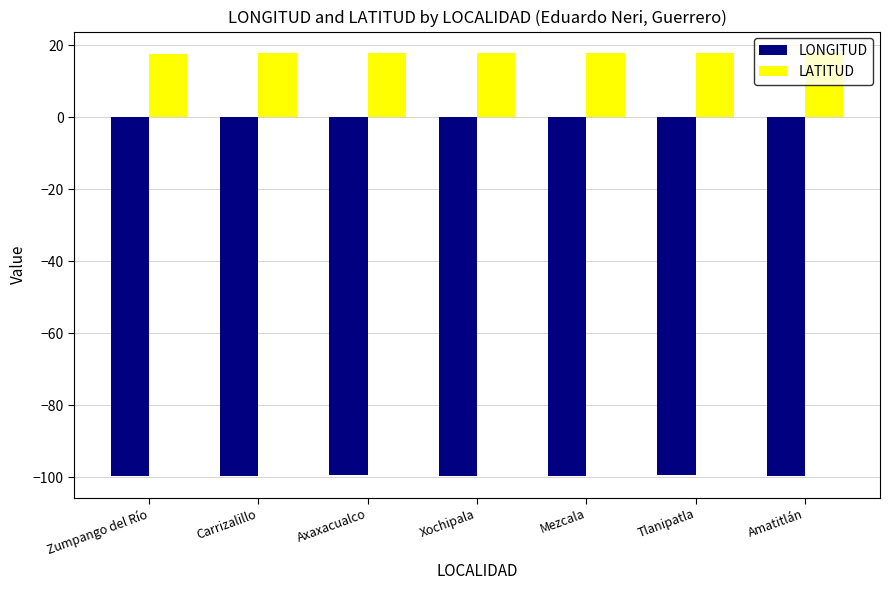

List the series in order of their overall mean, lowest first.

LONGITUD, LATITUD